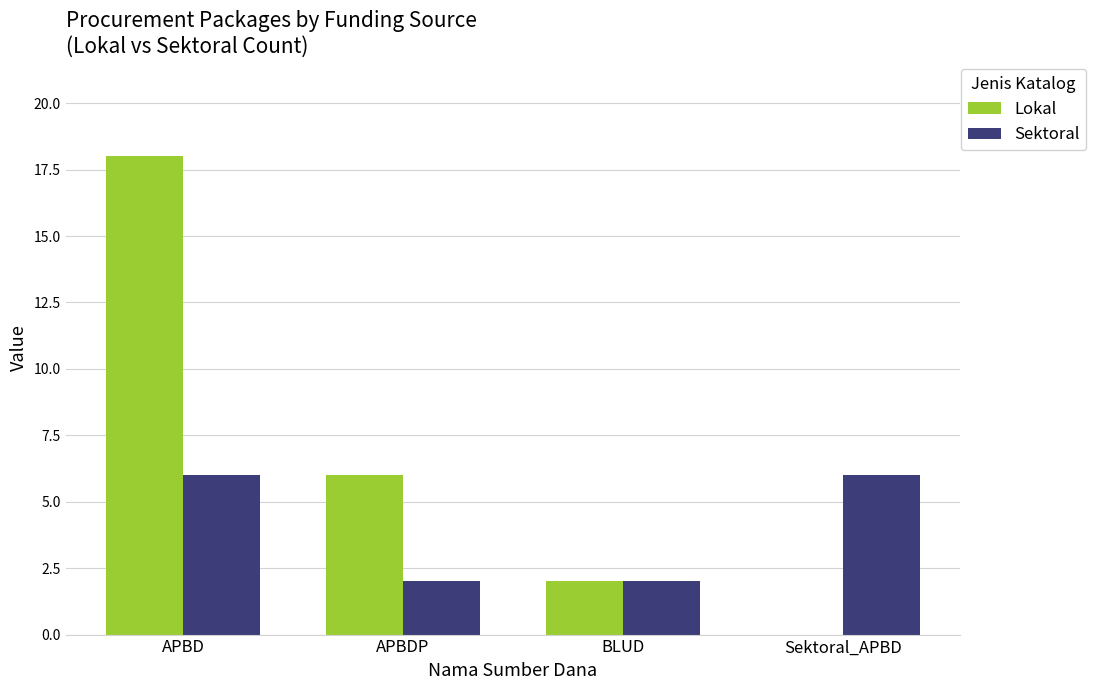

What is the sum of all Sektoral values?

16